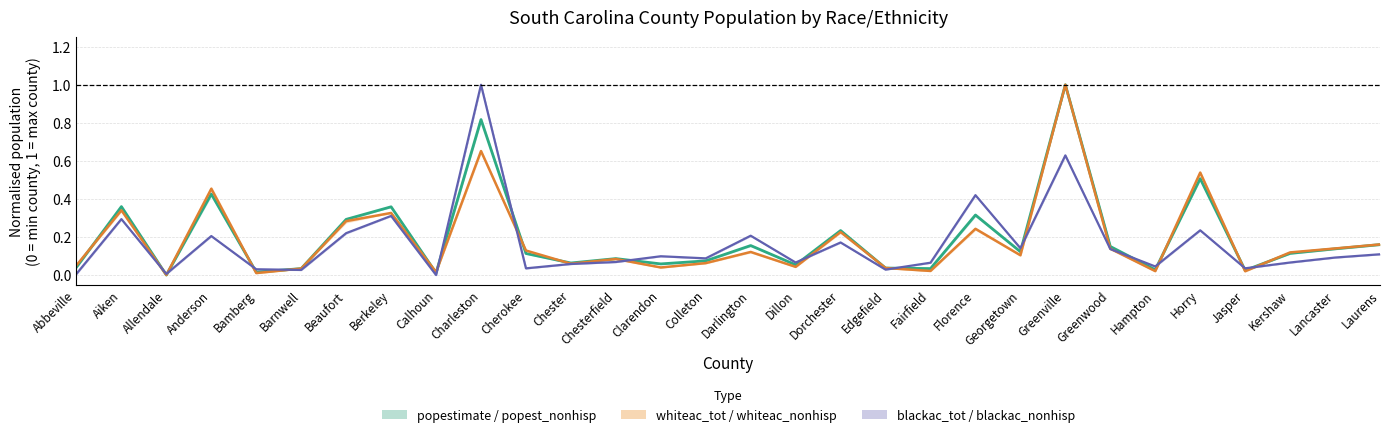

Rank the series by their average value, from highest to lowest.

popest_nonhisp, whiteac_nonhisp, blackac_nonhisp